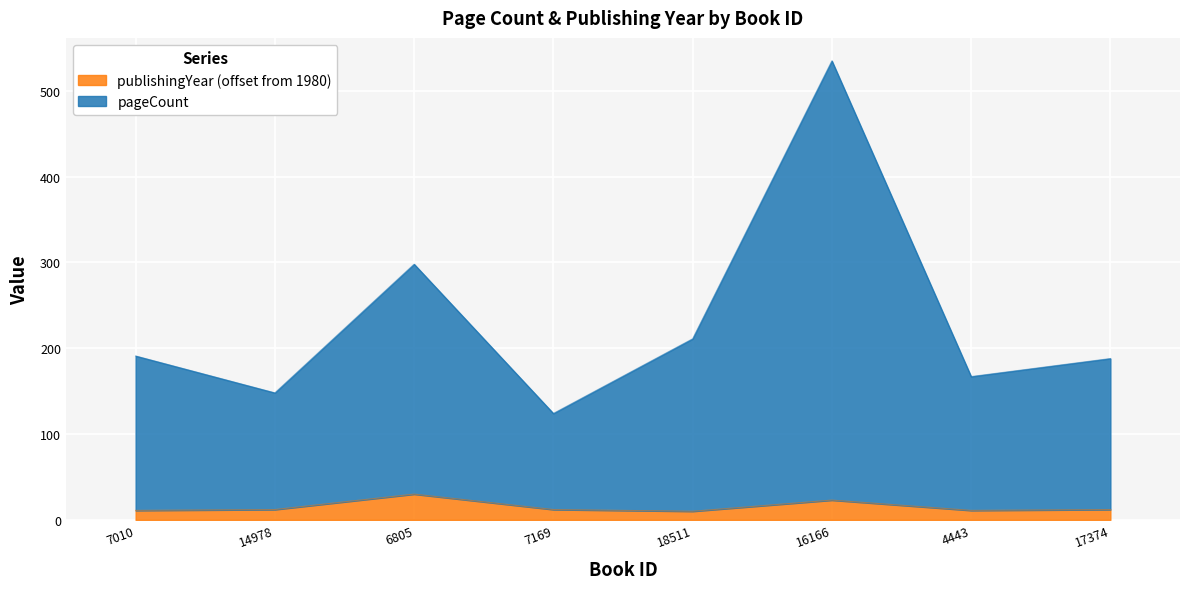

What is the maximum value for publishingYear?

30